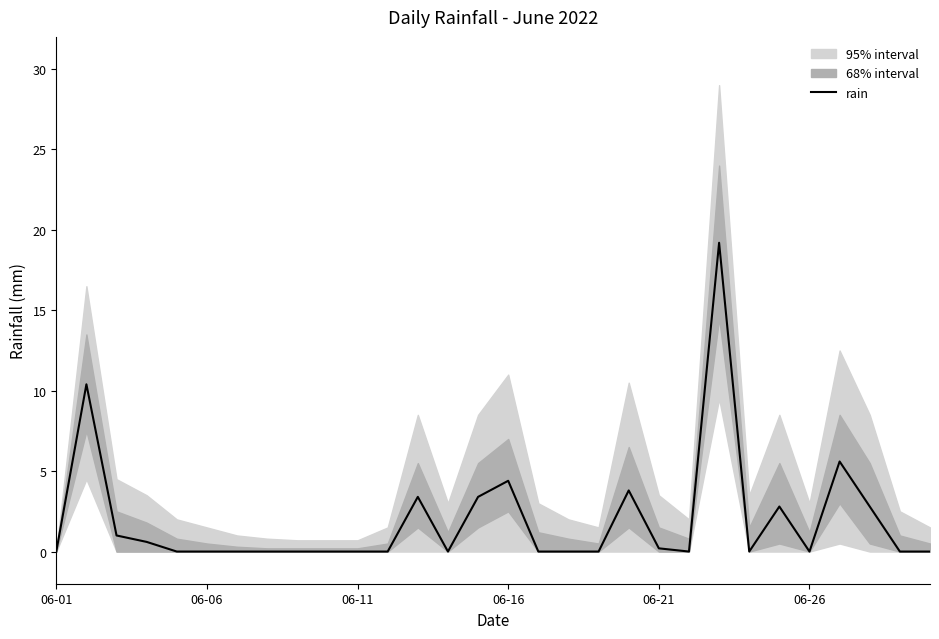

The value of rain at 06-06 is 8.2. True or false?

False